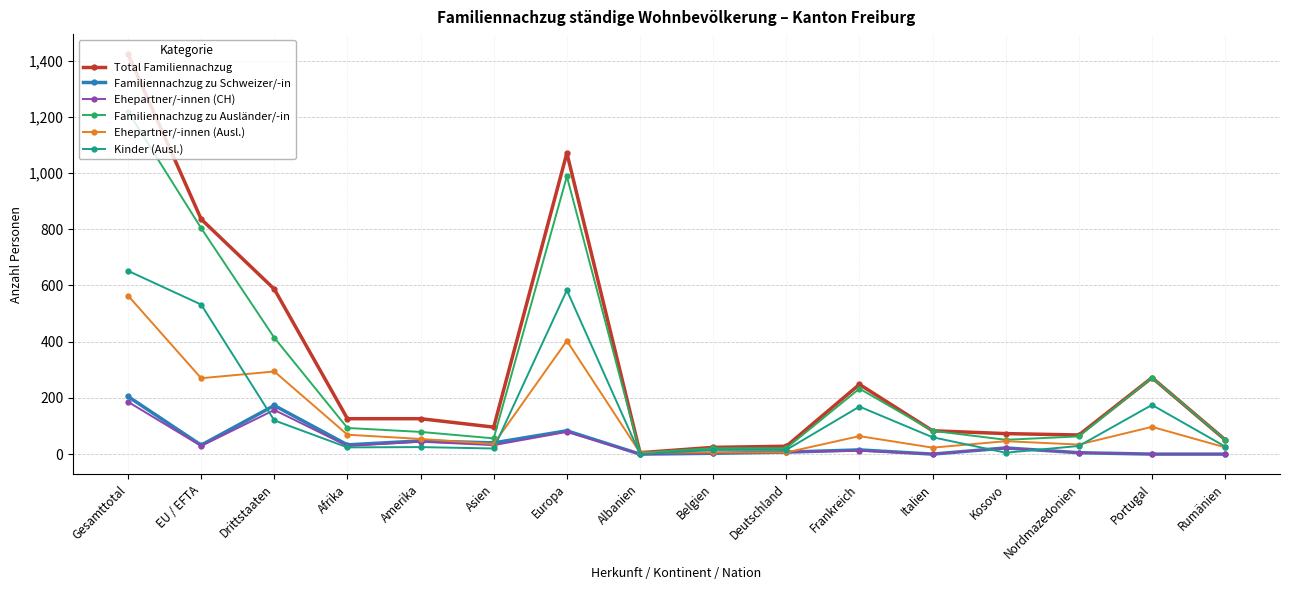

Is the value of Familiennachzug zu Ausländer/-in at Drittstaaten greater than the value of Total Familiennachzug at Kosovo?

Yes